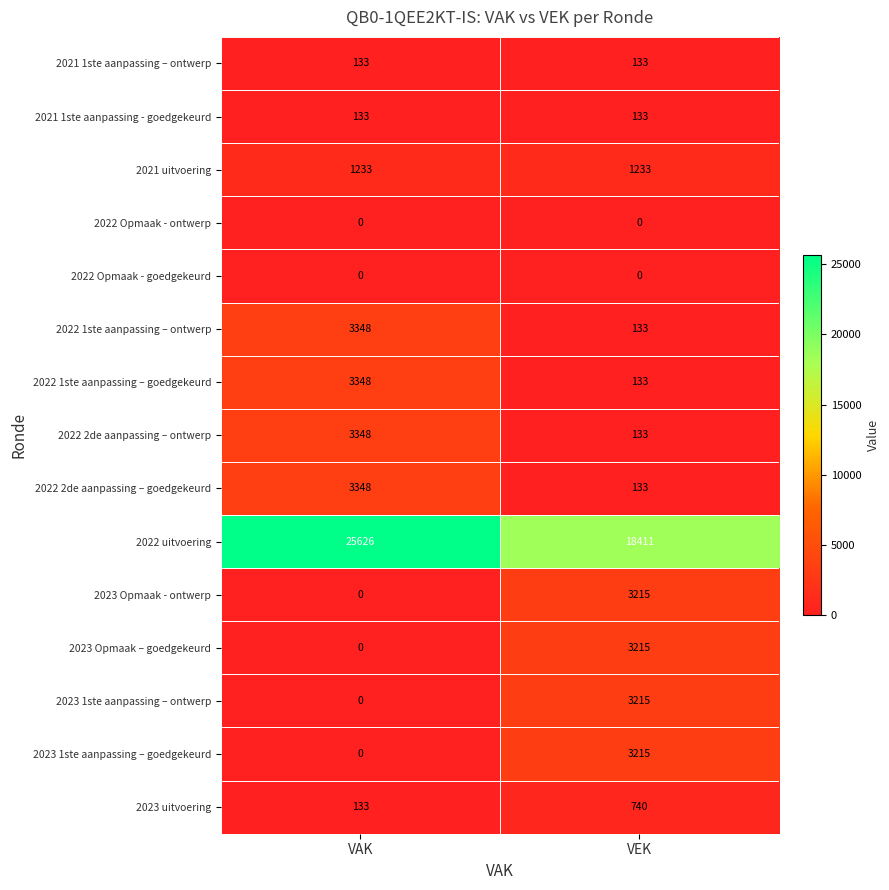

What is the sum of all 2023 Opmaak – goedgekeurd values?

3215